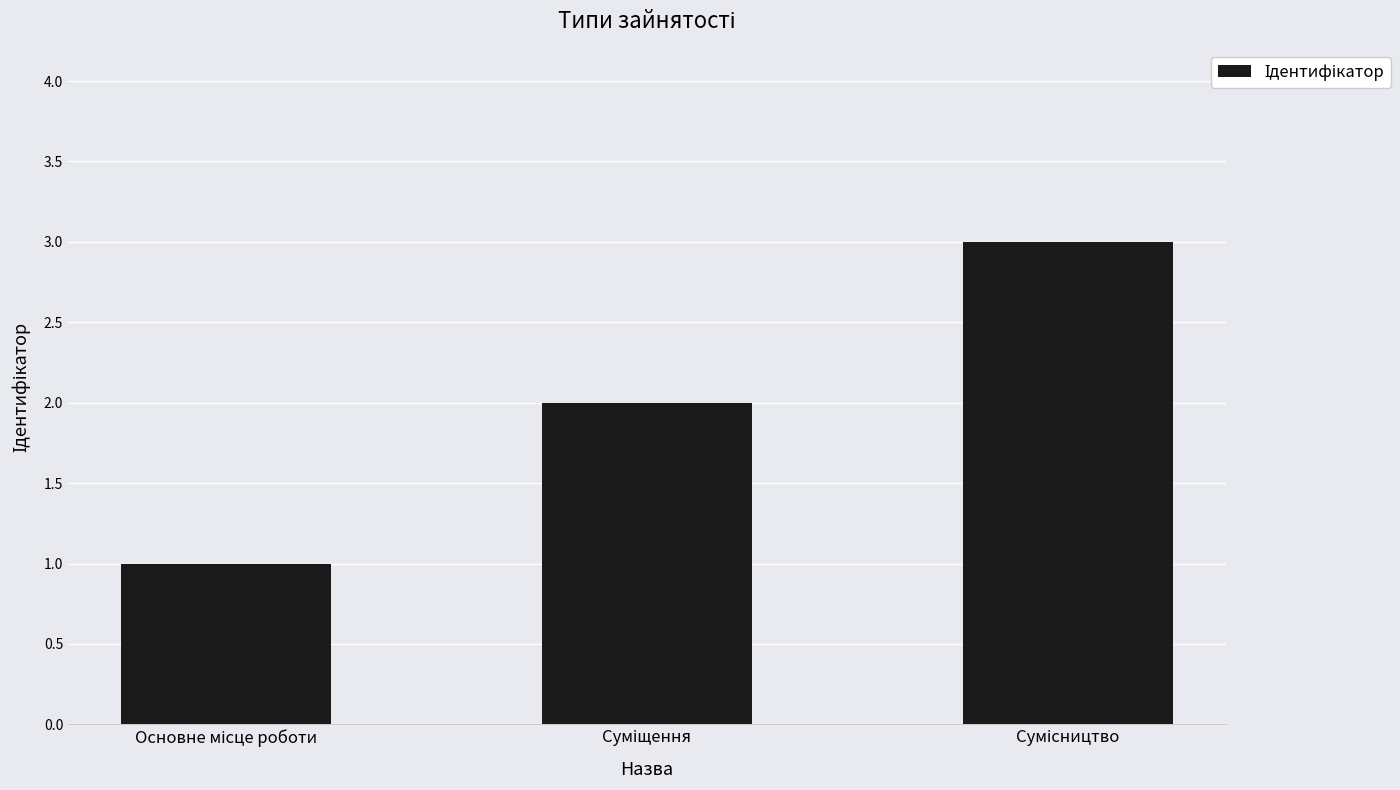

What is the sum of all values?

6